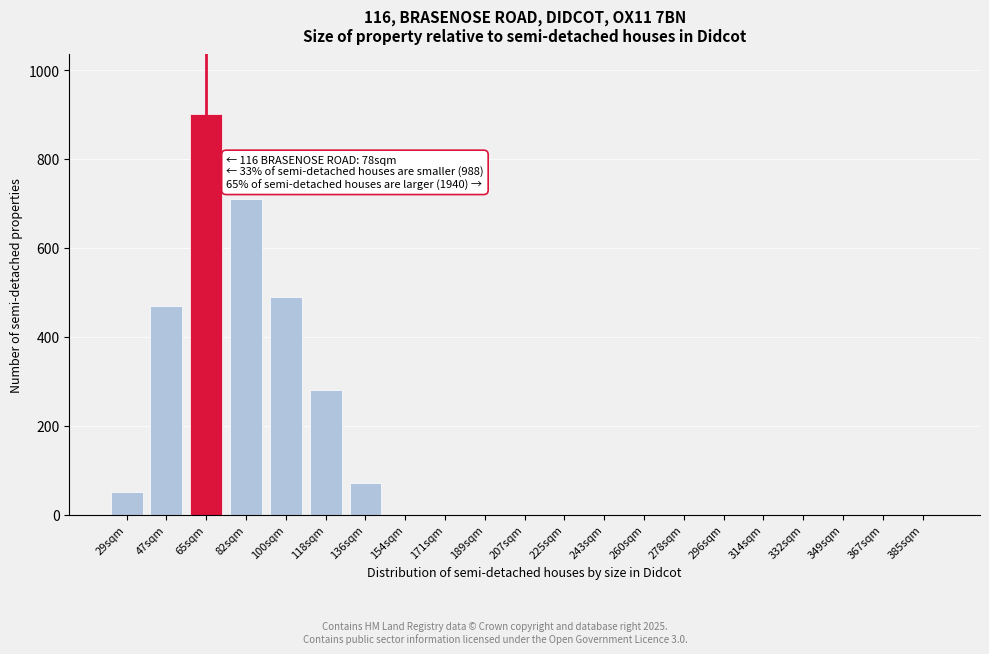

Reading left to right, list all the values displayed in this chart.

29sqm=50	47sqm=470	65sqm=900	82sqm=710	100sqm=490	118sqm=280	136sqm=70	154sqm=0	171sqm=0	189sqm=0	207sqm=0	225sqm=0	243sqm=0	260sqm=0	278sqm=0	296sqm=0	314sqm=0	332sqm=0	349sqm=0	367sqm=0	385sqm=0